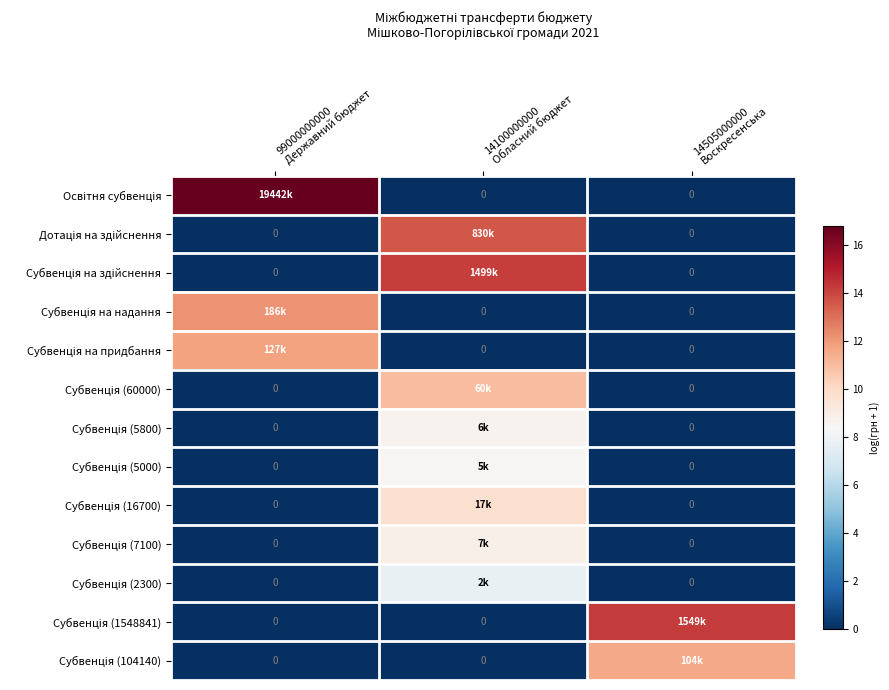

What is the difference between the highest and lowest values at 14100000000
Обласний бюджет?

14.2